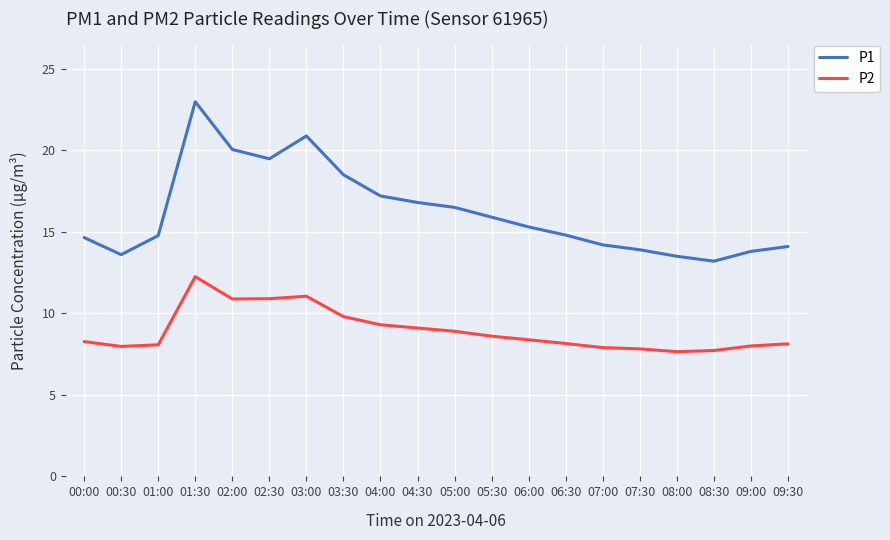

What position from the left is 01:30?

4